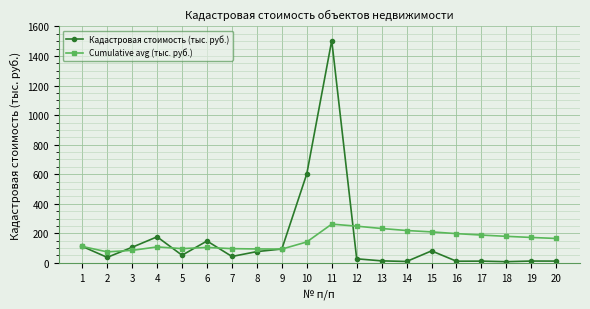

At 18, list the series in order from largest to smallest.

Cumulative avg (тыс. руб.), Кадастровая стоимость (тыс. руб.)